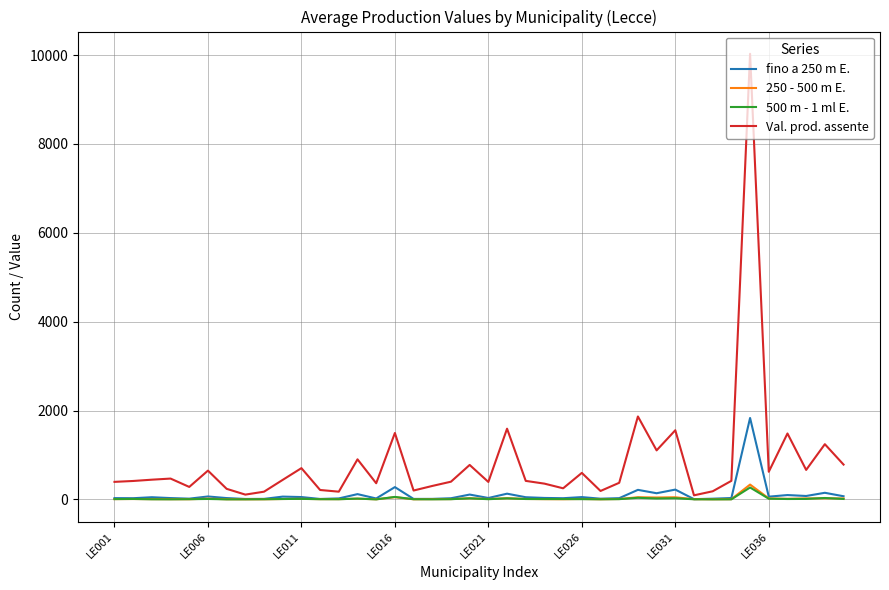

Which series has the largest total across all categories?

Val. prod. assente